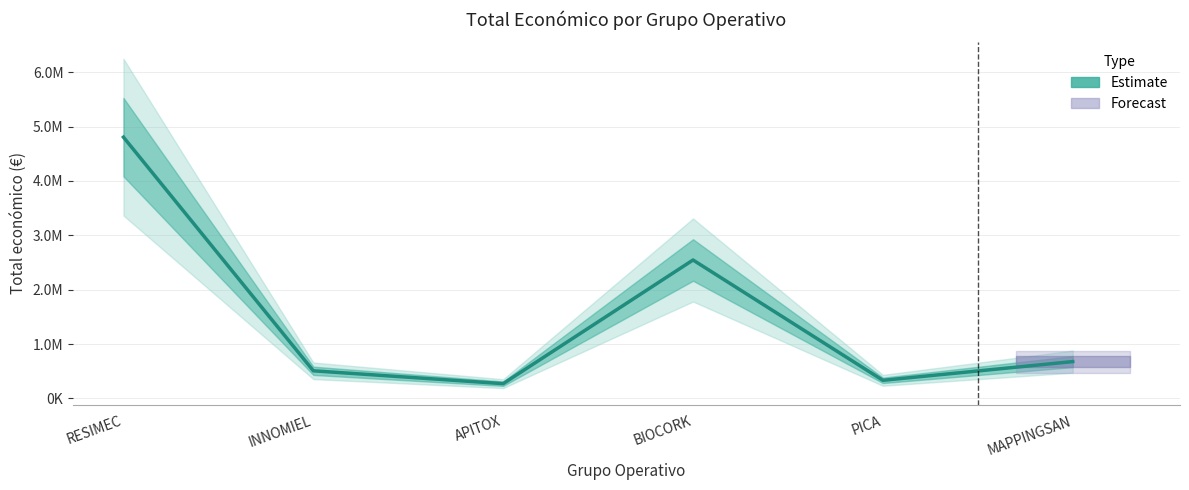

List the labels in order of value, smallest first.

APITOX, PICA, INNOMIEL, MAPPINGSAN, BIOCORK, RESIMEC